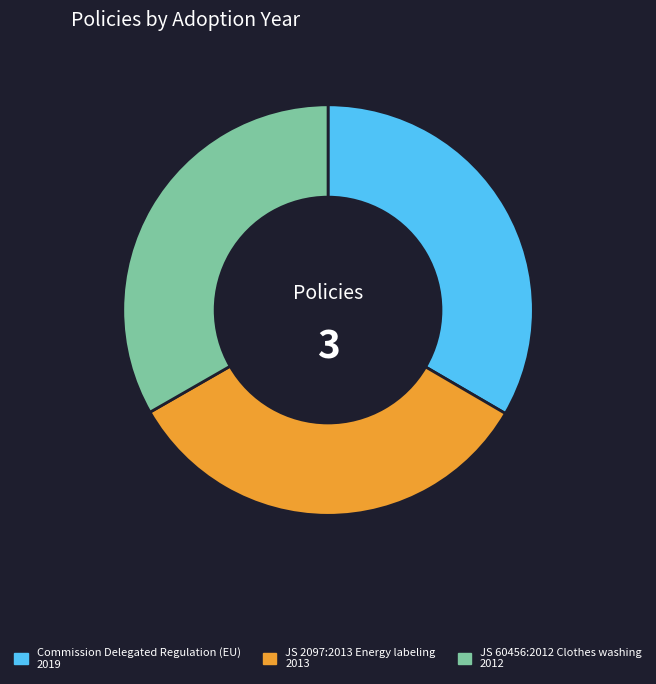

Does any single category account for the majority?

No